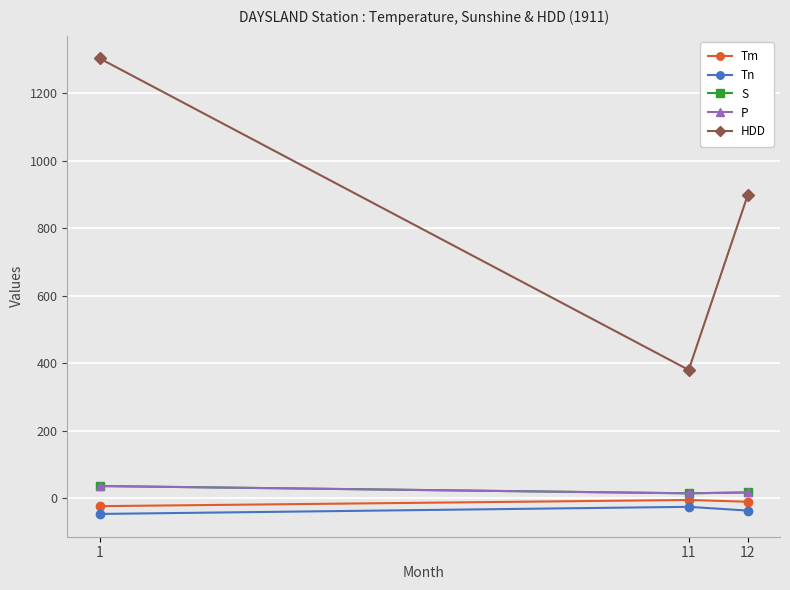

What is the value of the Tm point at the 2nd from the left?

-5.8